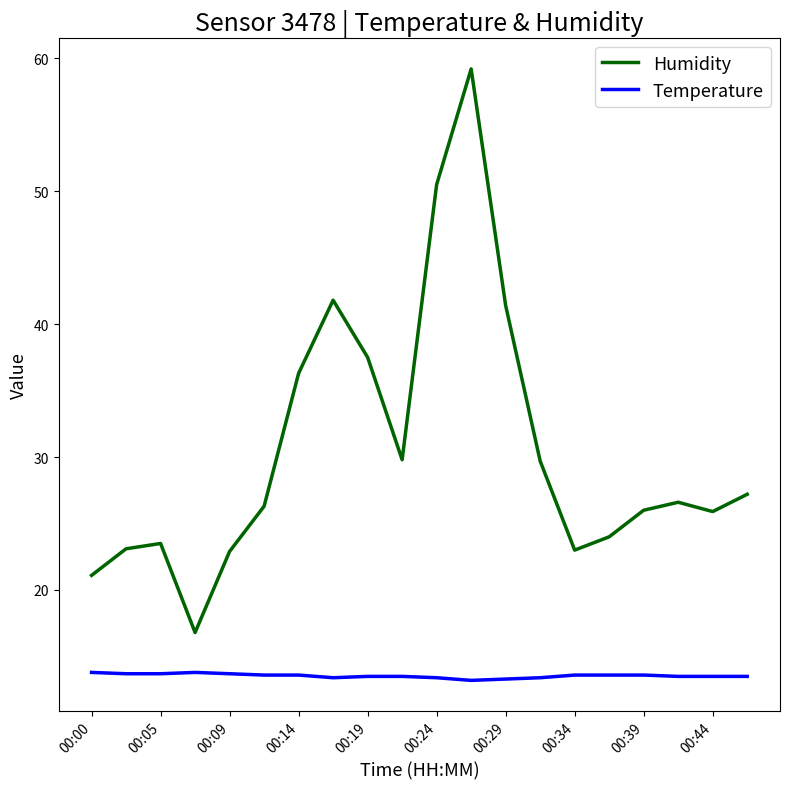

Rank the series by their maximum value, from lowest to highest.

Temperature, Humidity